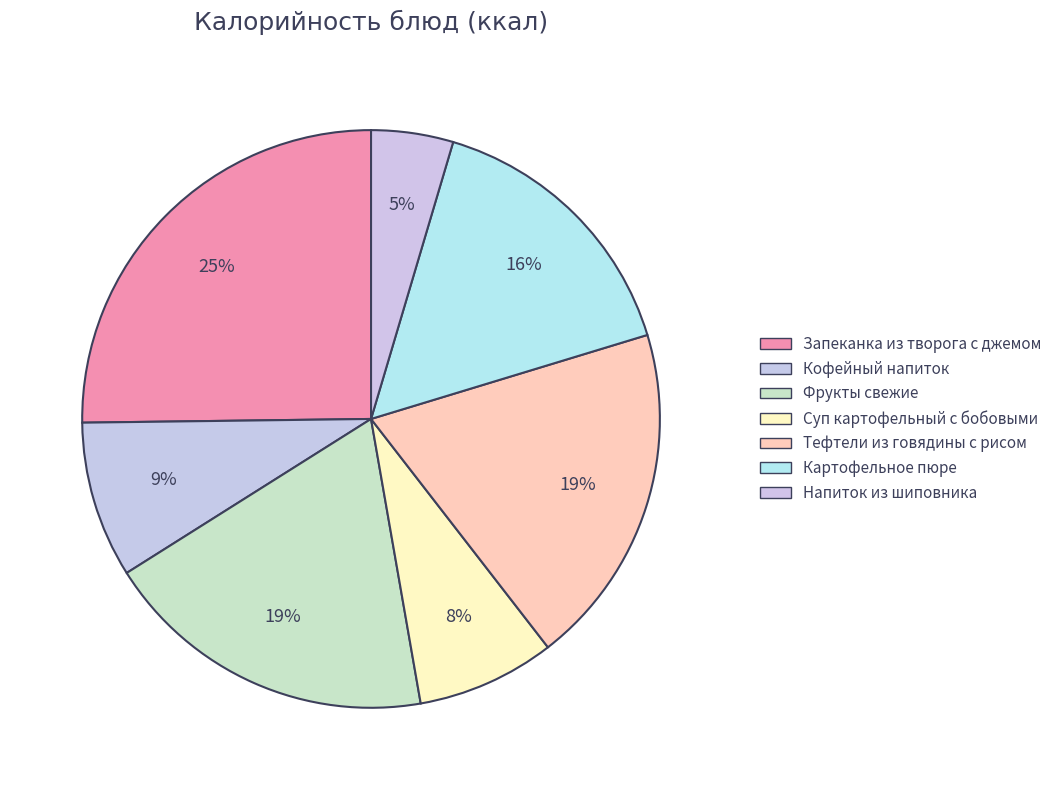

Does Кофейный напиток account for over 50% of the chart?

No